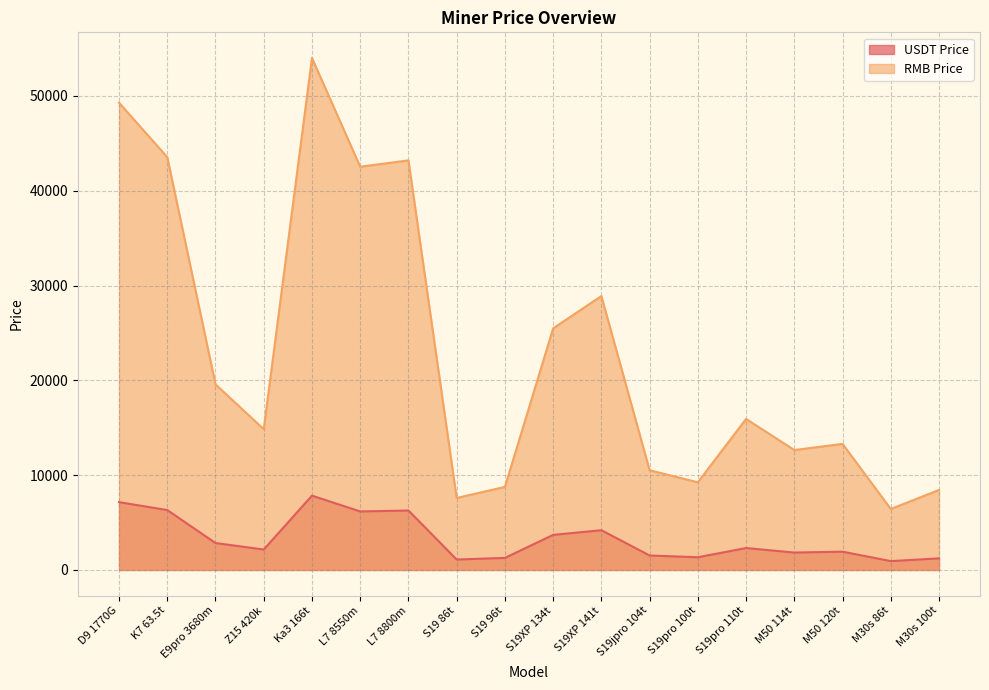

What is the sum of the RMB Price values at M50 120t and S19pro 100t?

22545.0